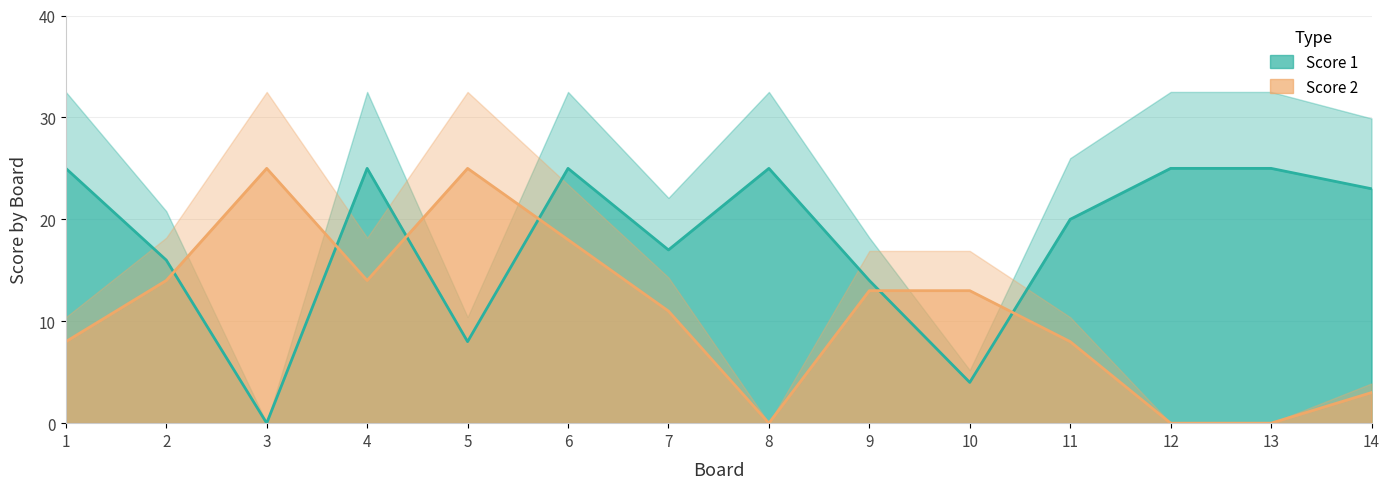

List the labels in order of Score 1 value, smallest first.

3, 10, 5, 9, 2, 7, 11, 14, 1, 4, 6, 8, 12, 13